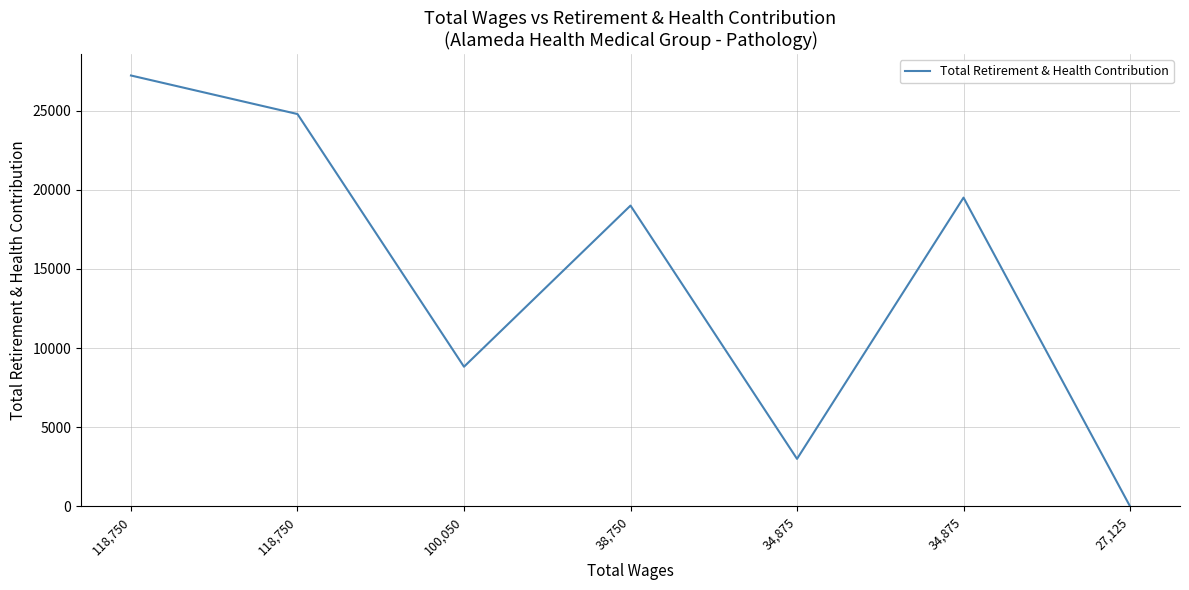

At which category does the data reach its first local peak?

38,750